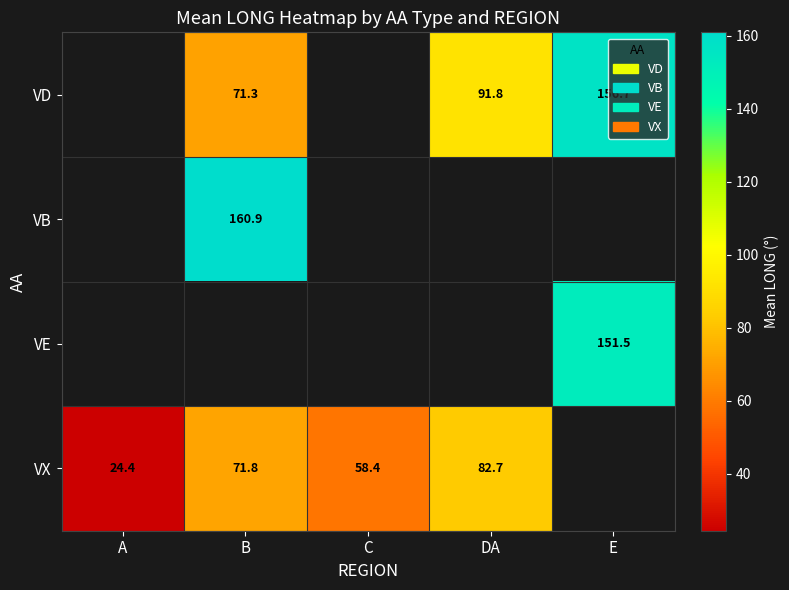

Is it true that VX equals 113.3 at B?

False